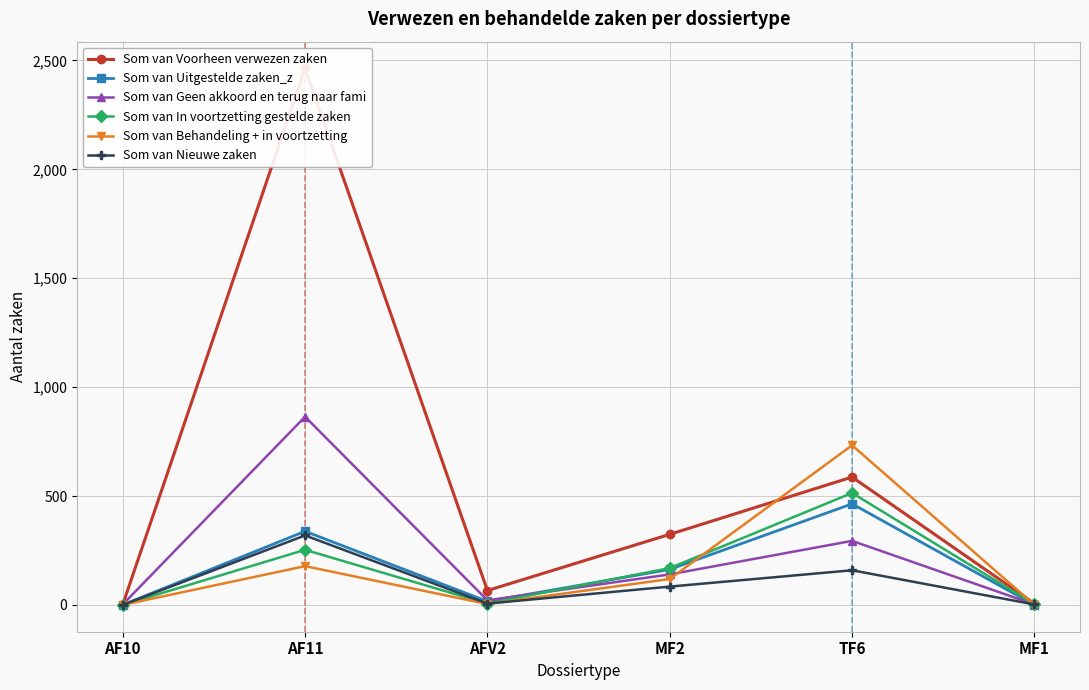

At how many categories does at least one series exceed 2125?

1